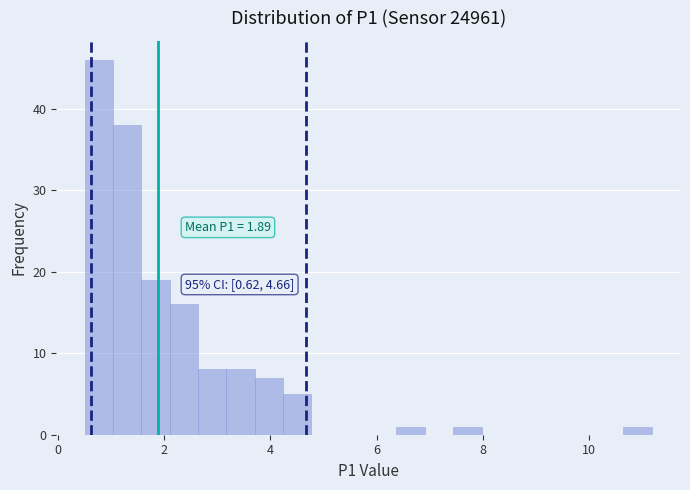

Around what value on the x-axis is the tallest bar? Give the approximate position of its centre, as read against the axis.

0.8